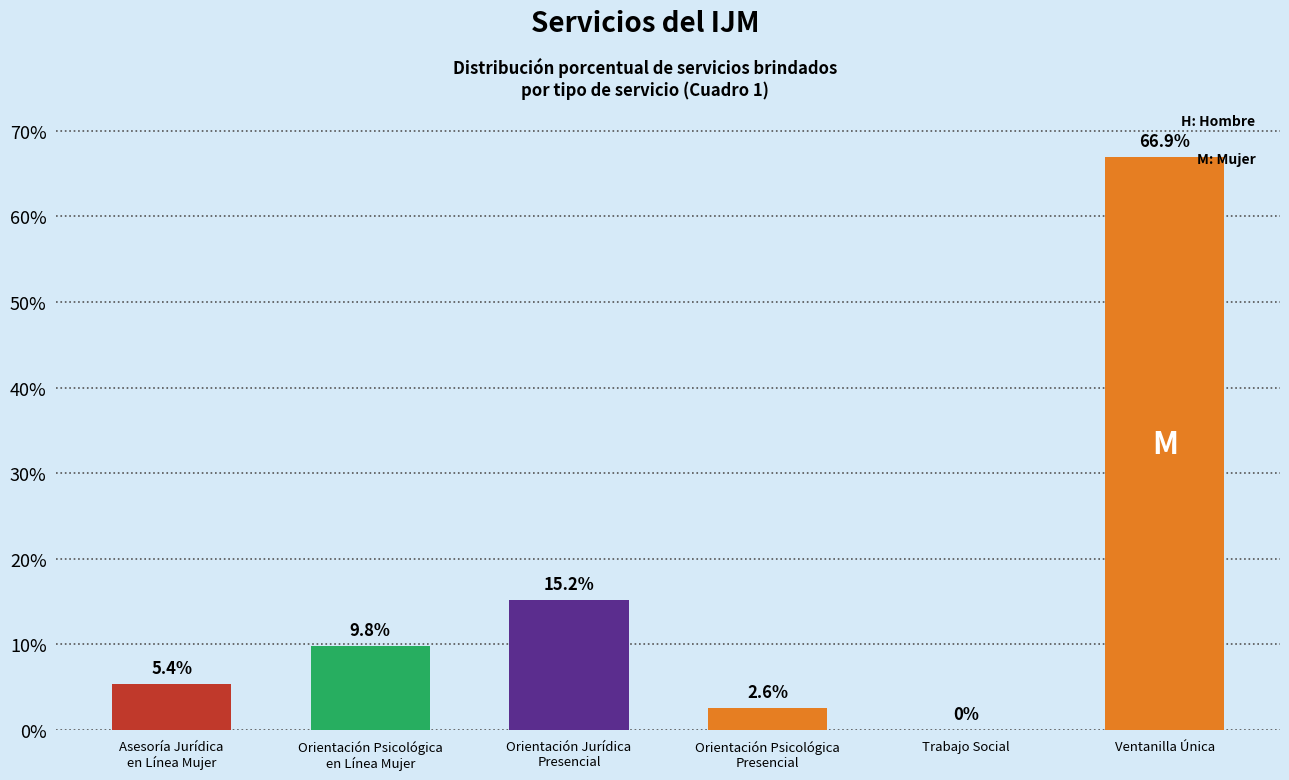

True or false: the data shows 0.0 at Trabajo Social.

True